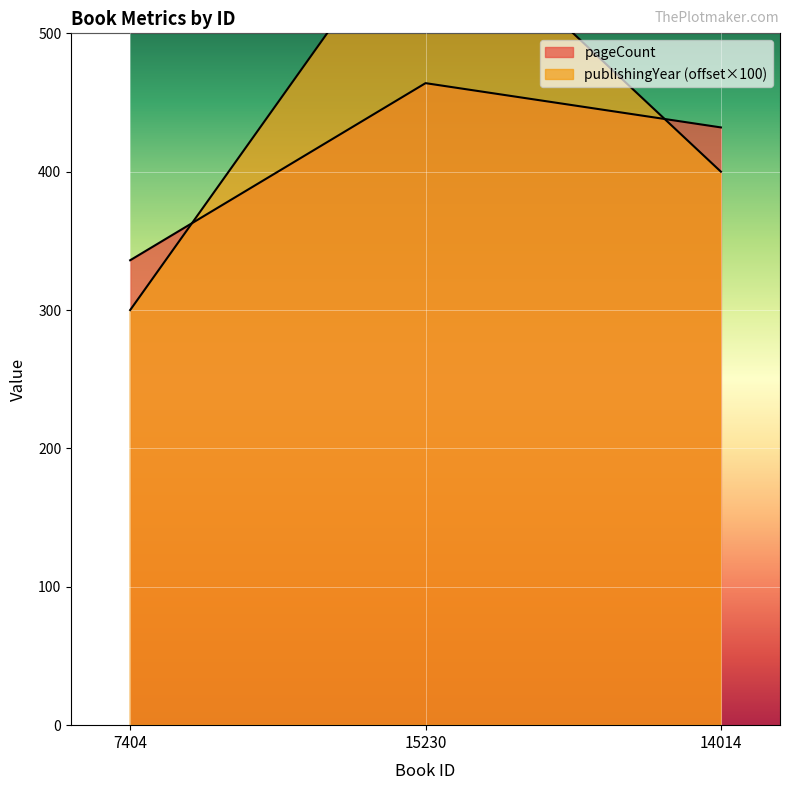

At which label does publishingYear first exceed 400?

15230